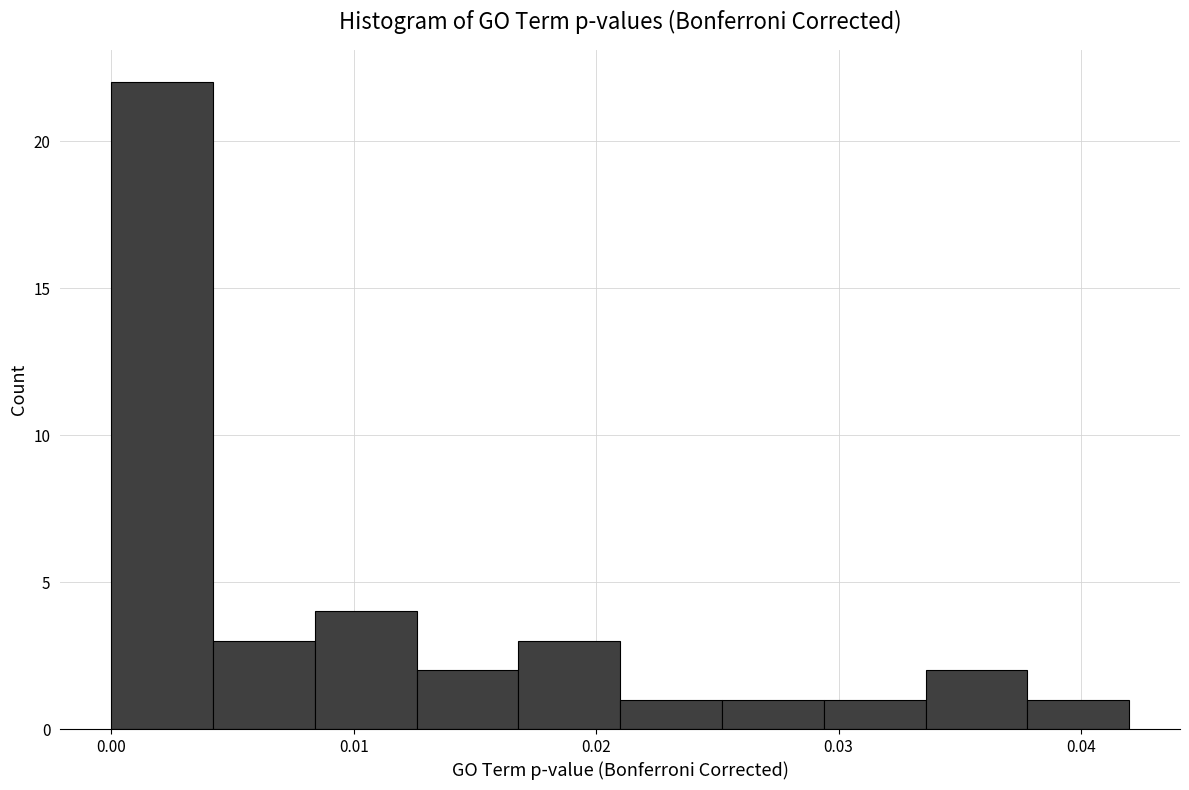

Over which range of the x-axis is the bar tallest?

0.000 to 0.004